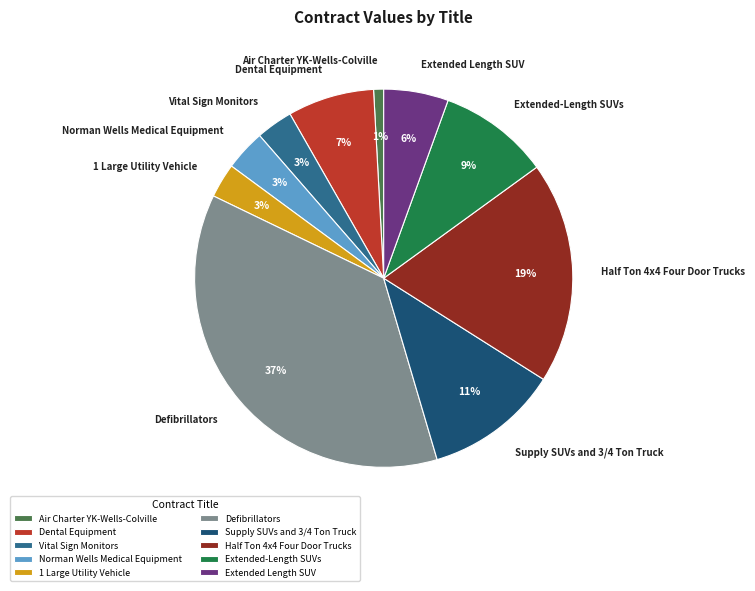

Between Half Ton 4x4 Four Door Trucks and Air Charter YK-Wells-Colville, which is larger?

Half Ton 4x4 Four Door Trucks